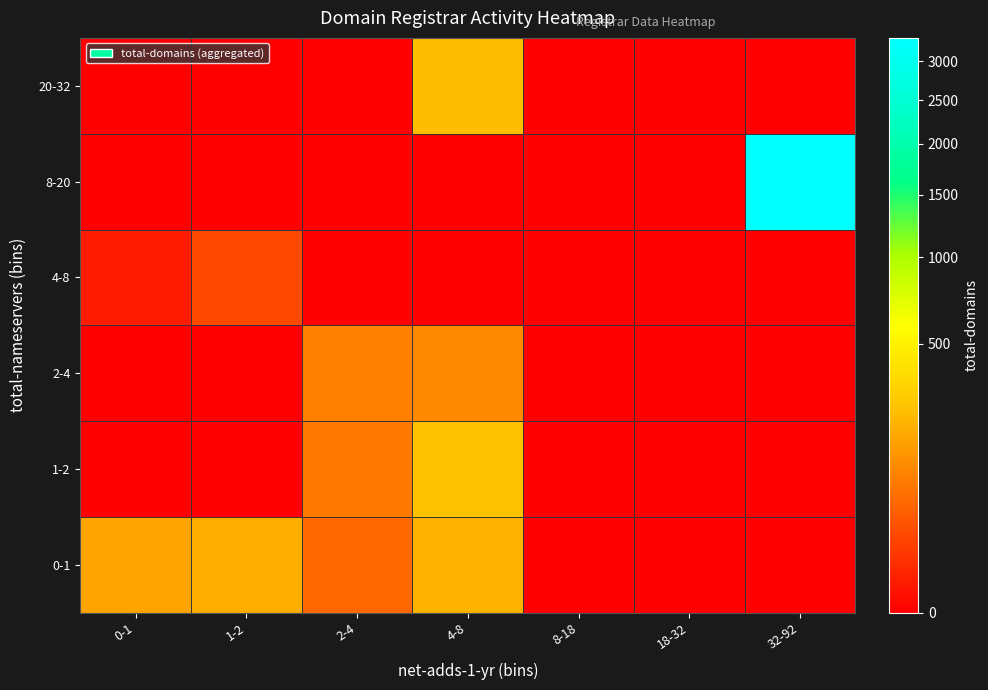

Reading right to left, transcribe all the data shown in this chart.

0-1: 32-92=0	18-32=0	8-18=0	4-8=206	2-4=54	1-2=196	0-1=166
1-2: 32-92=0	18-32=0	8-18=0	4-8=255	2-4=81	1-2=0	0-1=0
2-4: 32-92=0	18-32=0	8-18=0	4-8=112	2-4=92	1-2=0	0-1=0
4-8: 32-92=0	18-32=0	8-18=0	4-8=0	2-4=0	1-2=23	0-1=2
8-20: 32-92=3331	18-32=0	8-18=0	4-8=0	2-4=0	1-2=0	0-1=0
20-32: 32-92=0	18-32=0	8-18=0	4-8=238	2-4=0	1-2=0	0-1=0